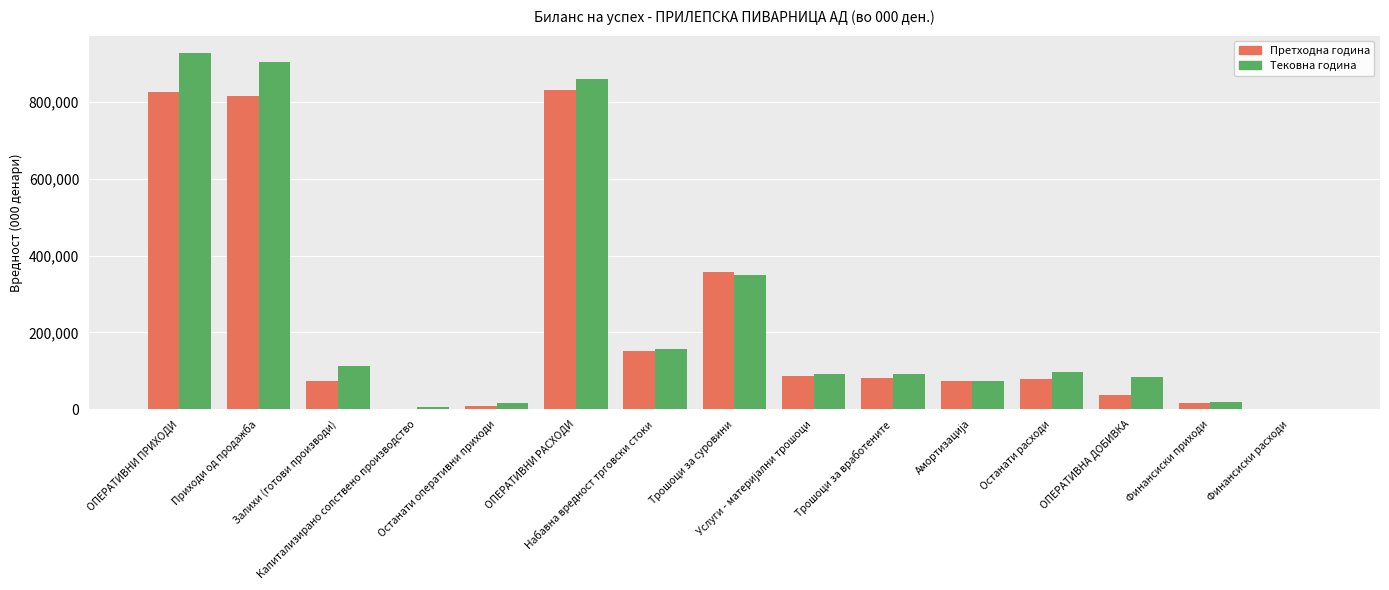

What is the maximum value for Претходна година?

831077